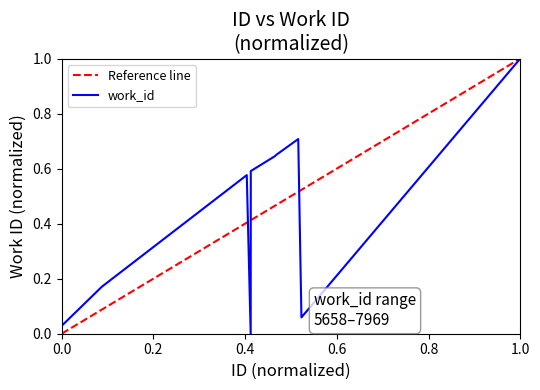

What is the change in value from 19440 to 19861?

+0.1